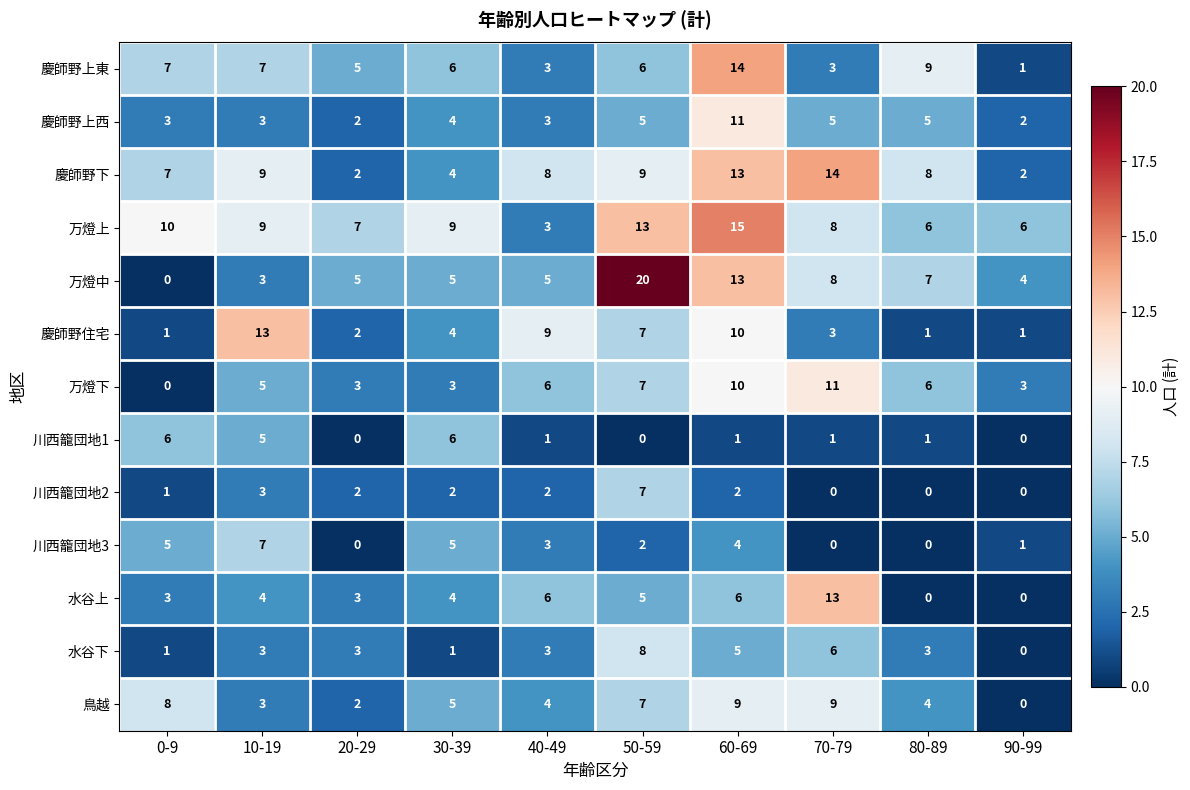

At which label does 慶師野住宅 reach its peak?

10-19